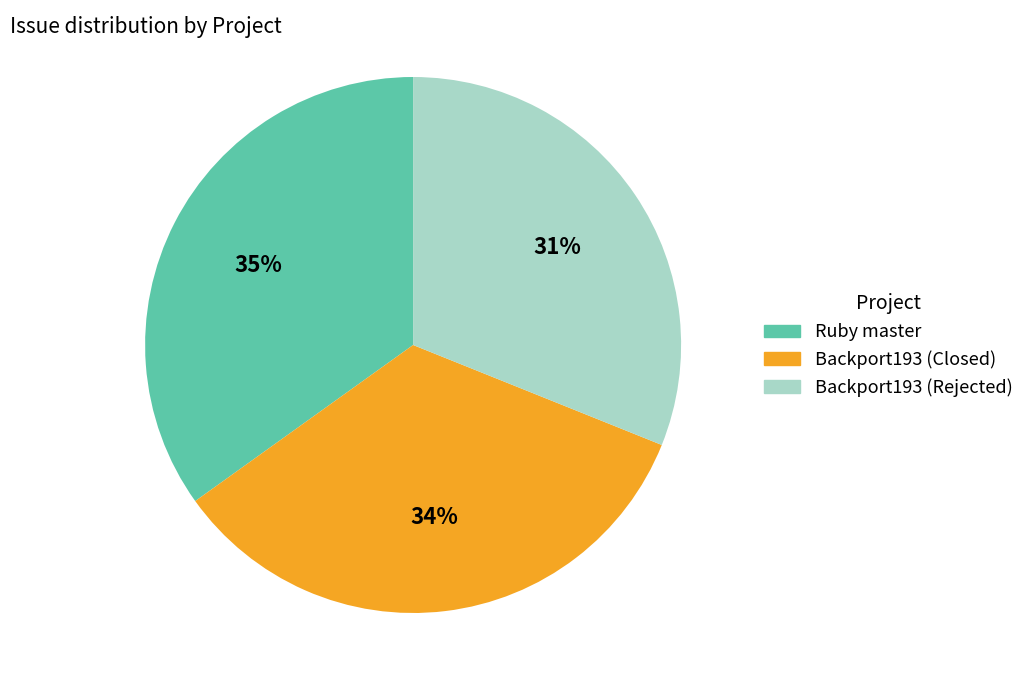

Rank the categories by value from highest to lowest.

Ruby master, Backport193 (Closed), Backport193 (Rejected)